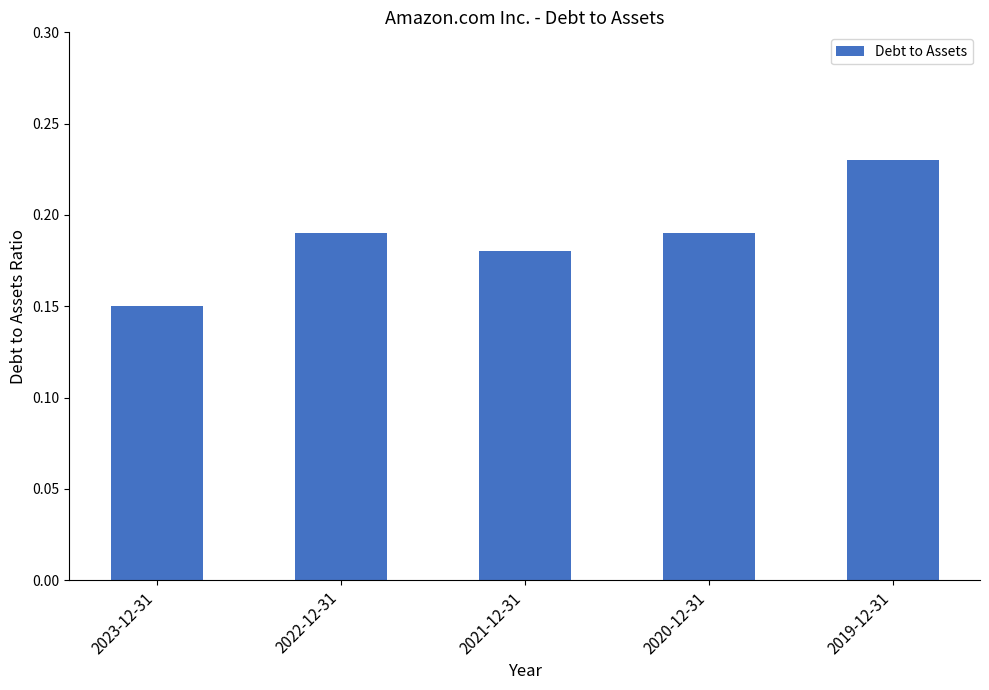

Which label corresponds to the largest value in the chart?

2019-12-31